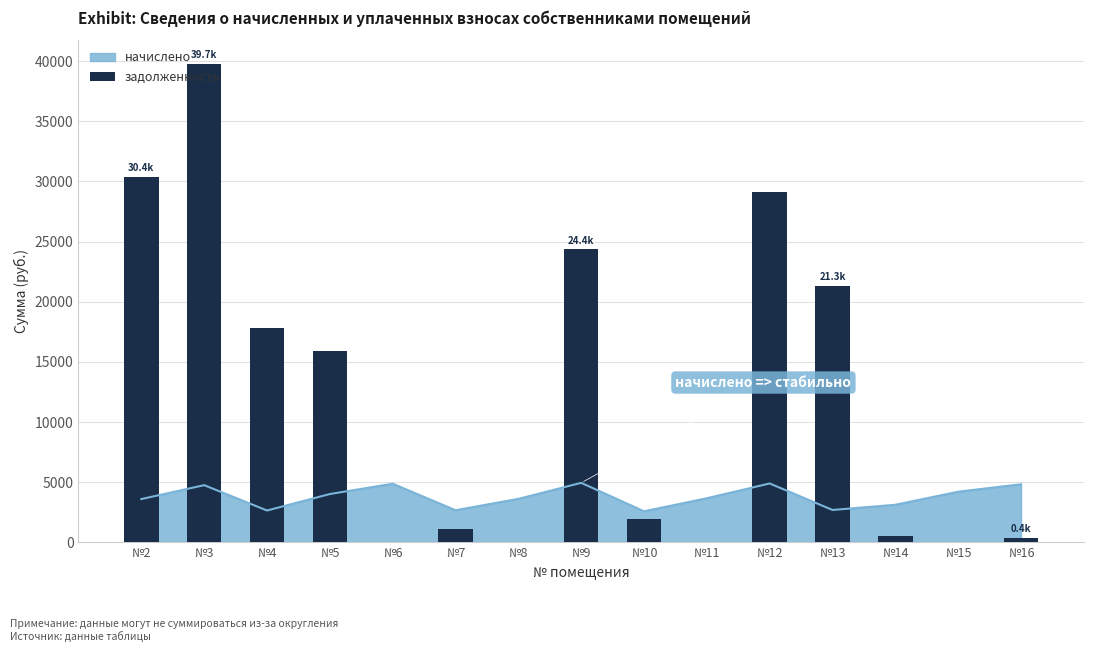

What is the greatest value displayed?

39744.2